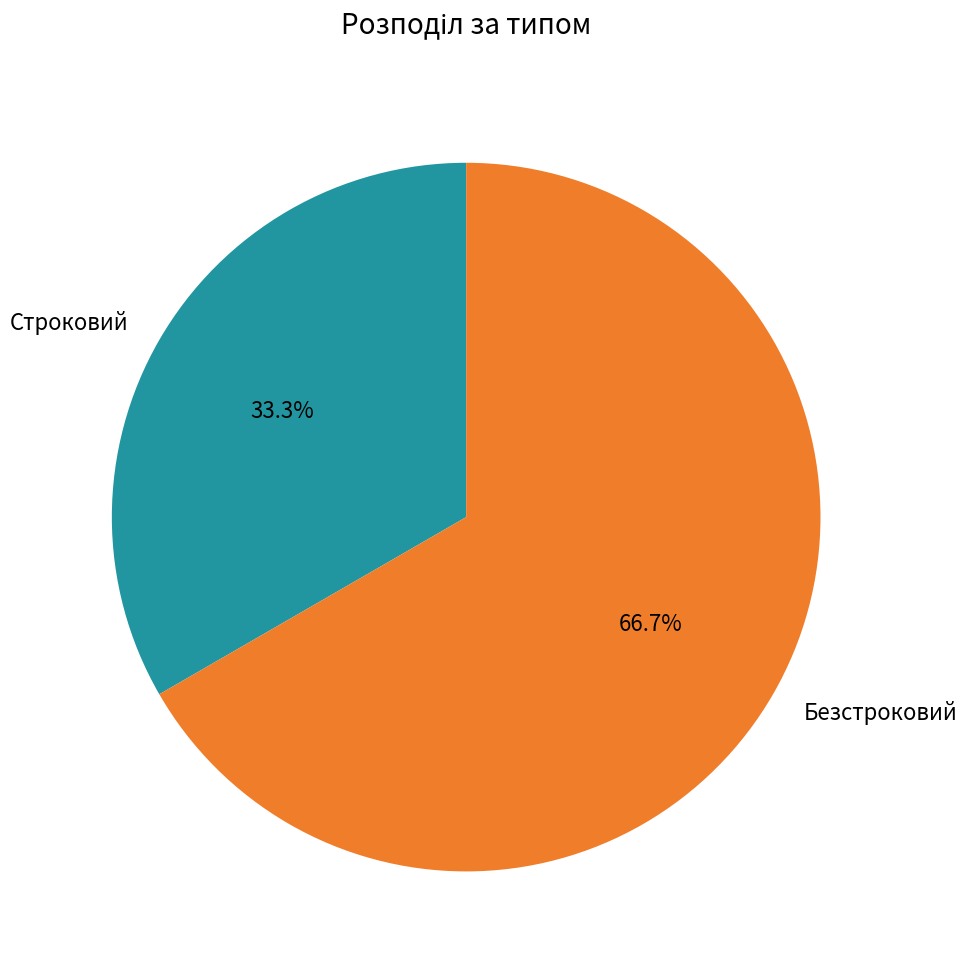

How many slices are in this pie chart?

2